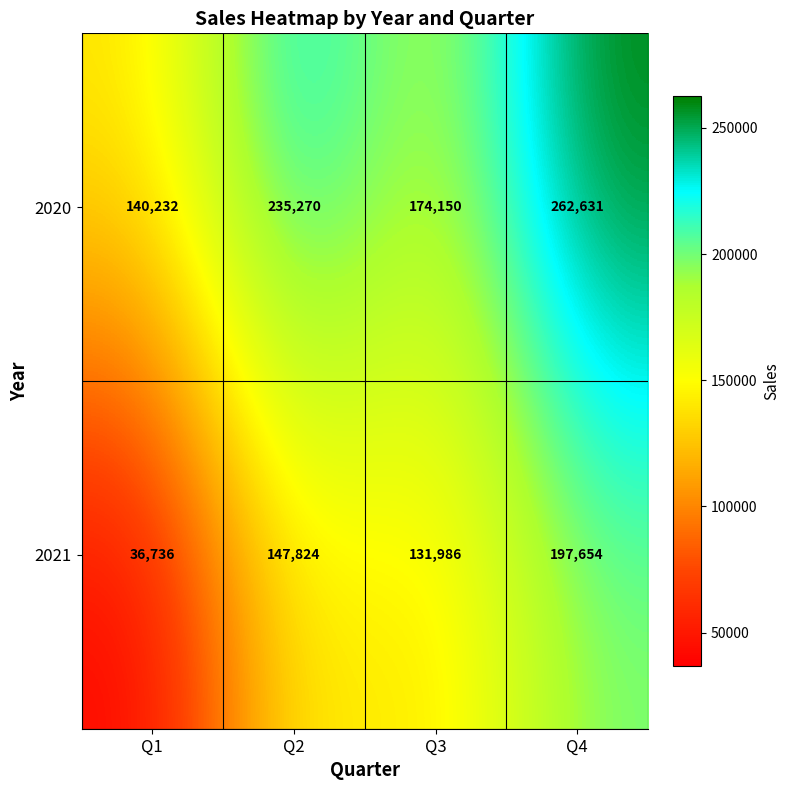

The 2020 series shows 174150 at Q3. True or false?

True